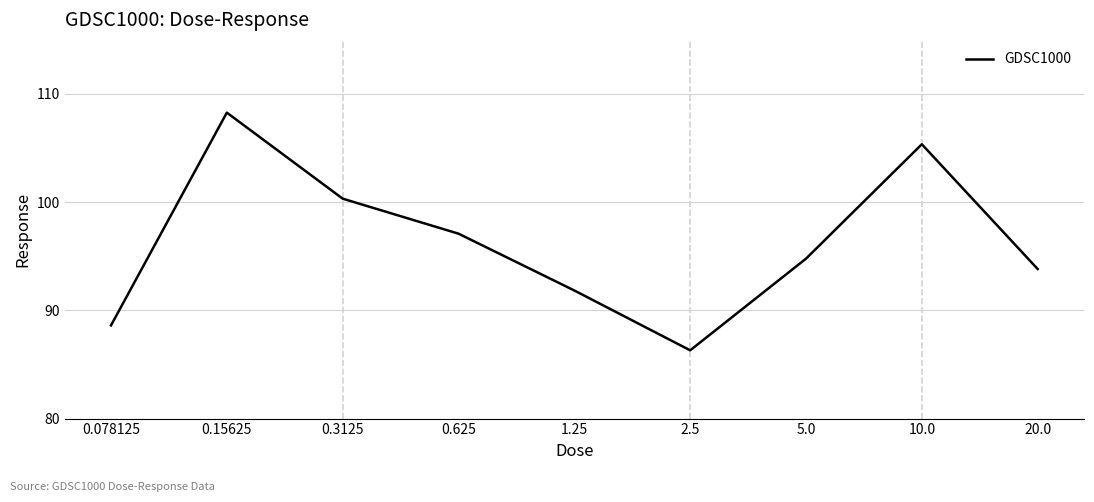

What is the smallest value displayed?

86.3